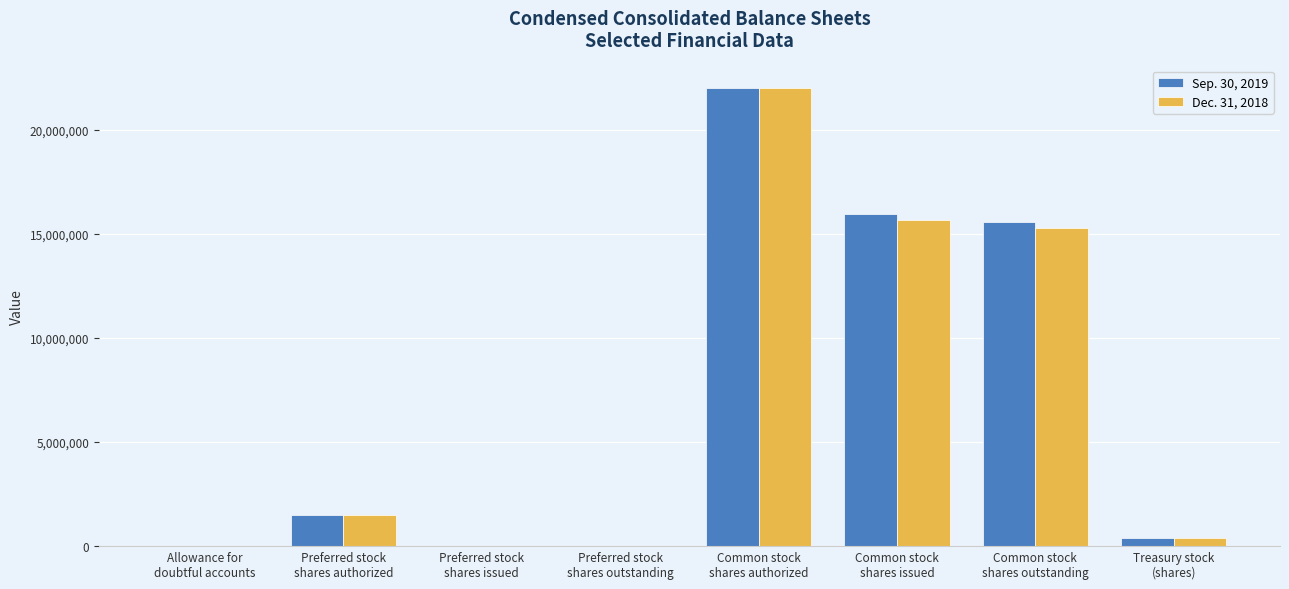

At which label is Sep. 30, 2019 closest to 11000000?

Common stock
shares outstanding